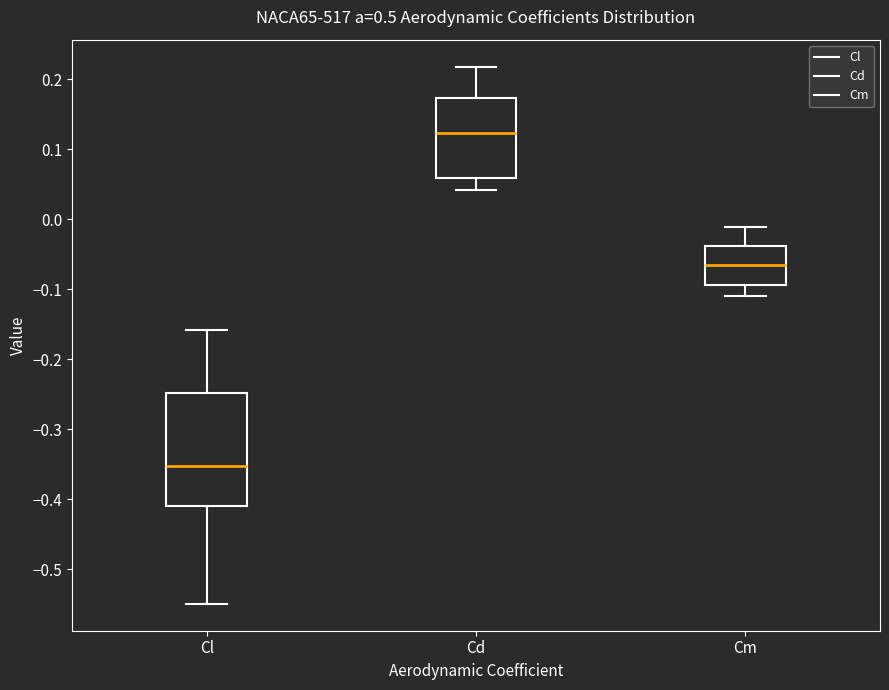

Which box has the highest median line?

Cd